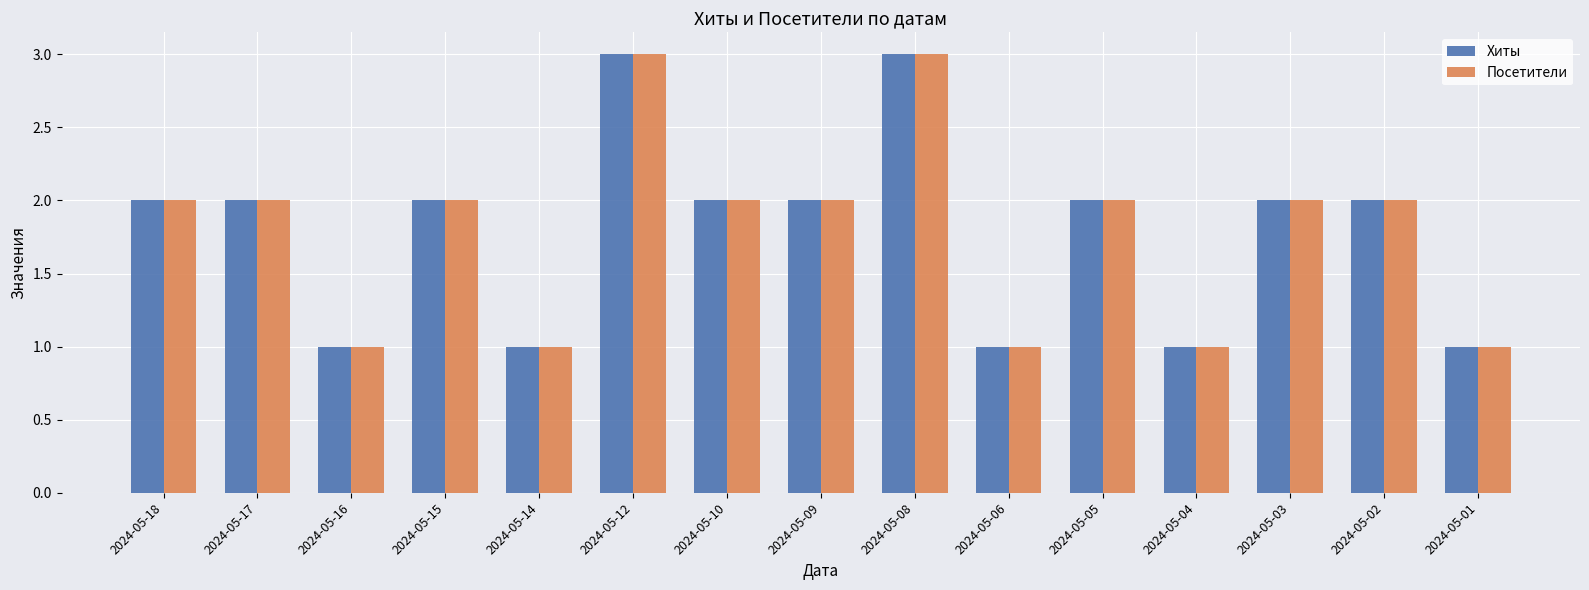

What is the difference between the second highest and second lowest values in the Посетители series?

2